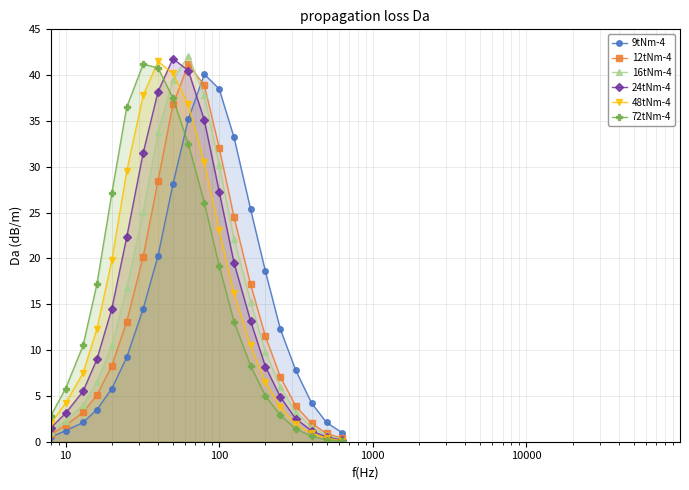

True or false: 12tNm-4 has more than 2 interior local peaks.

False